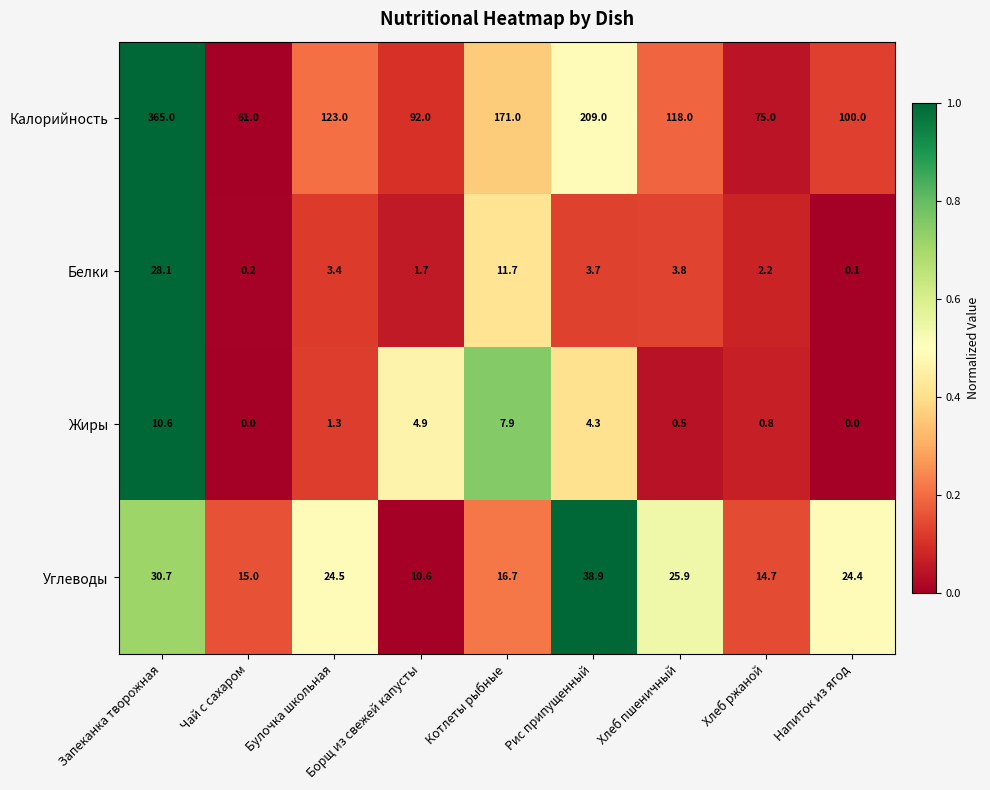

What is the spread (max minus min) of values at Борщ из свежей капусты?

90.3